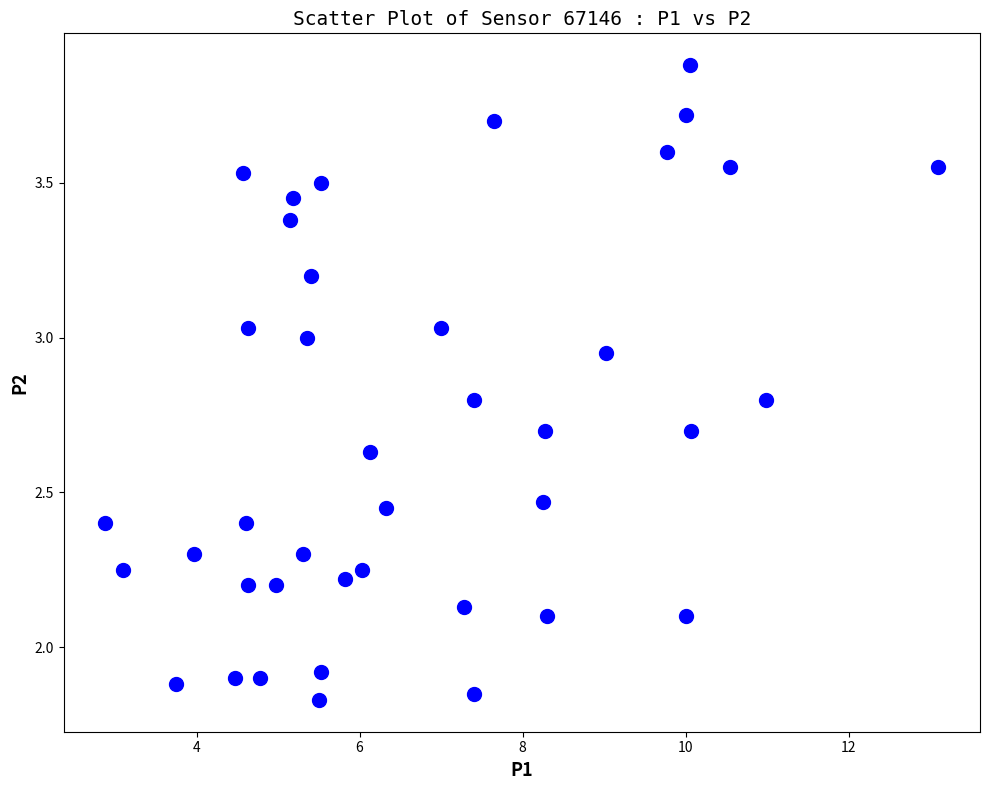

What is the range of X values (max minus min)?

10.2